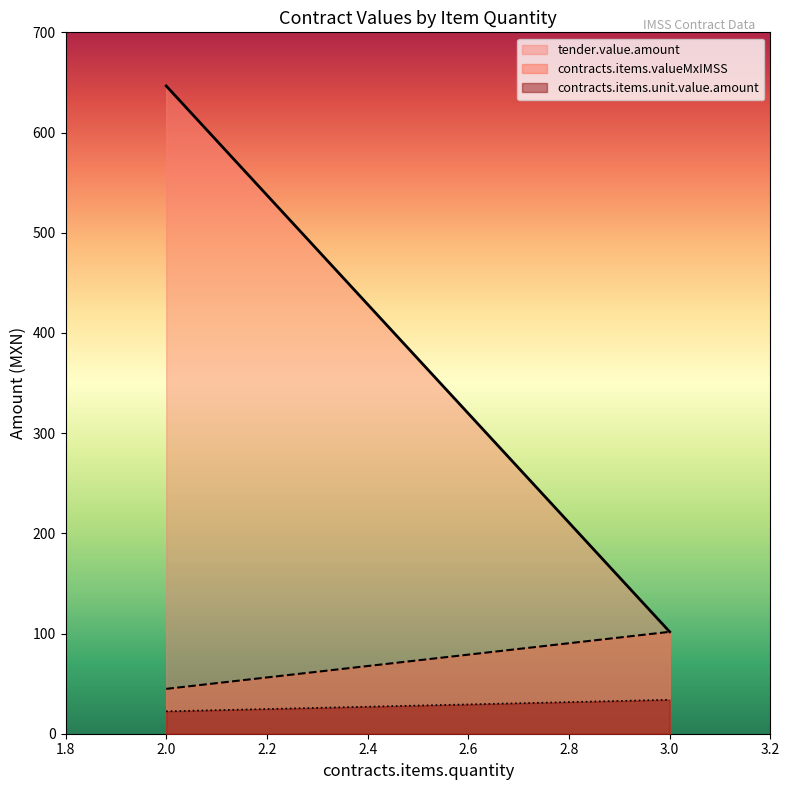

What is the label of the 1st point from the left?

2